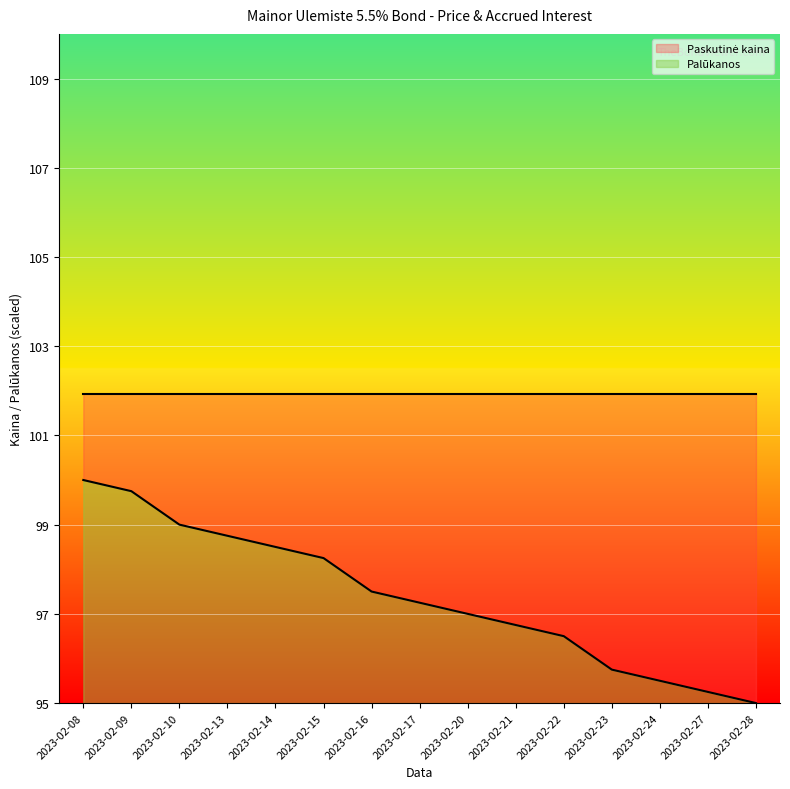

True or false: the data shows 21.3 at 2023-02-10.

False